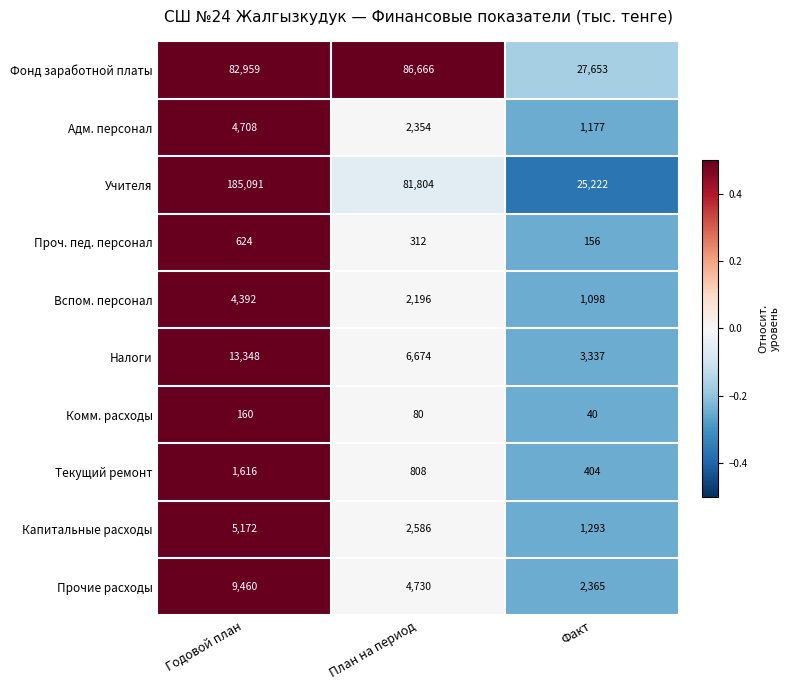

List the labels in order of Капитальные расходы value, largest first.

Годовой план, План на период, Факт